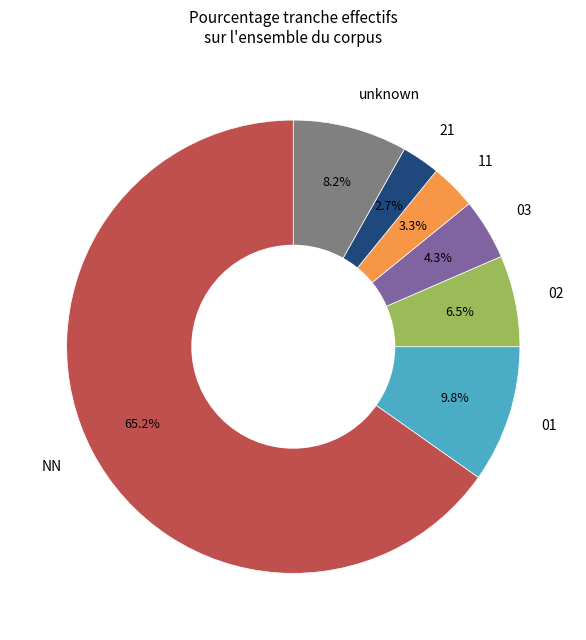

Approximately how many times larger is the value at 11 compared to 21?

1.2